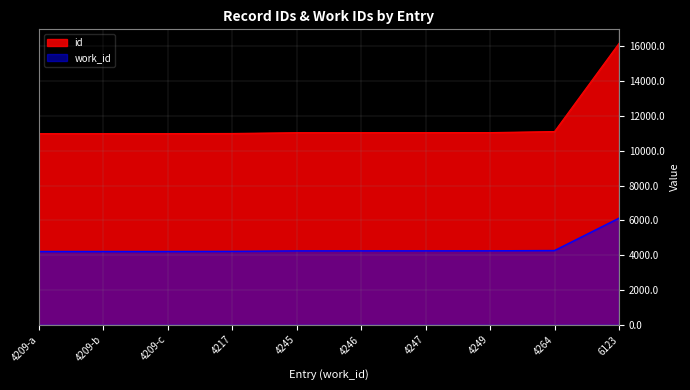

List the series in order of their overall mean, highest first.

id, work_id